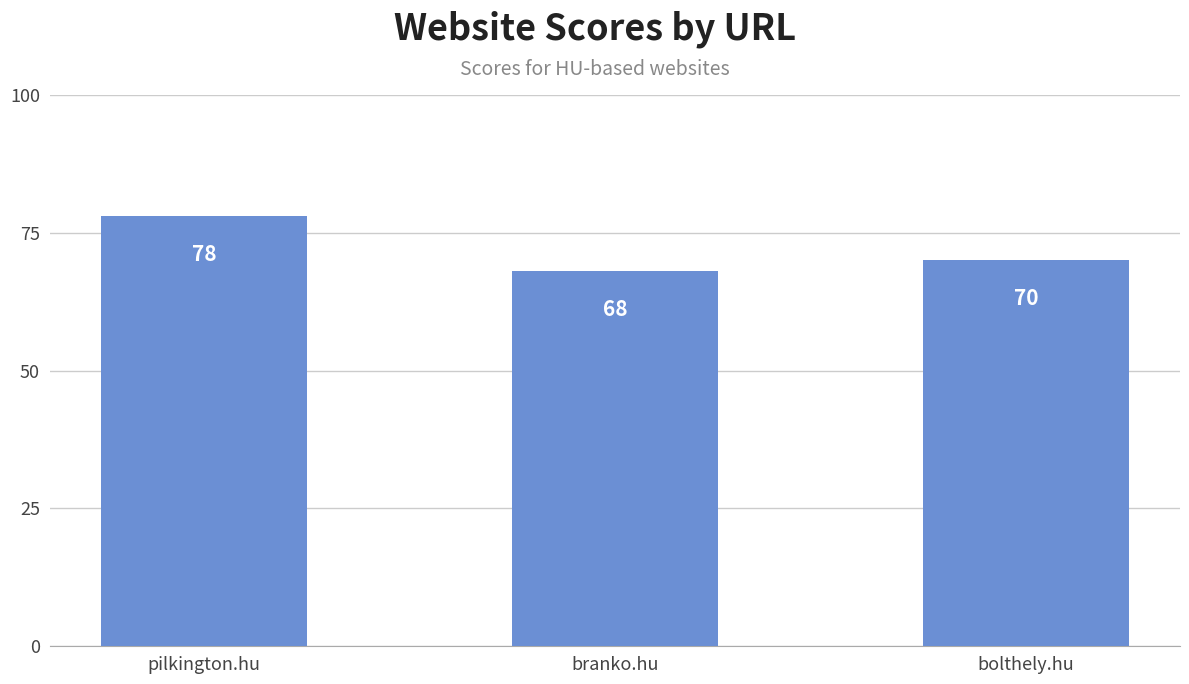

What is the change in value from pilkington.hu to bolthely.hu?

-8